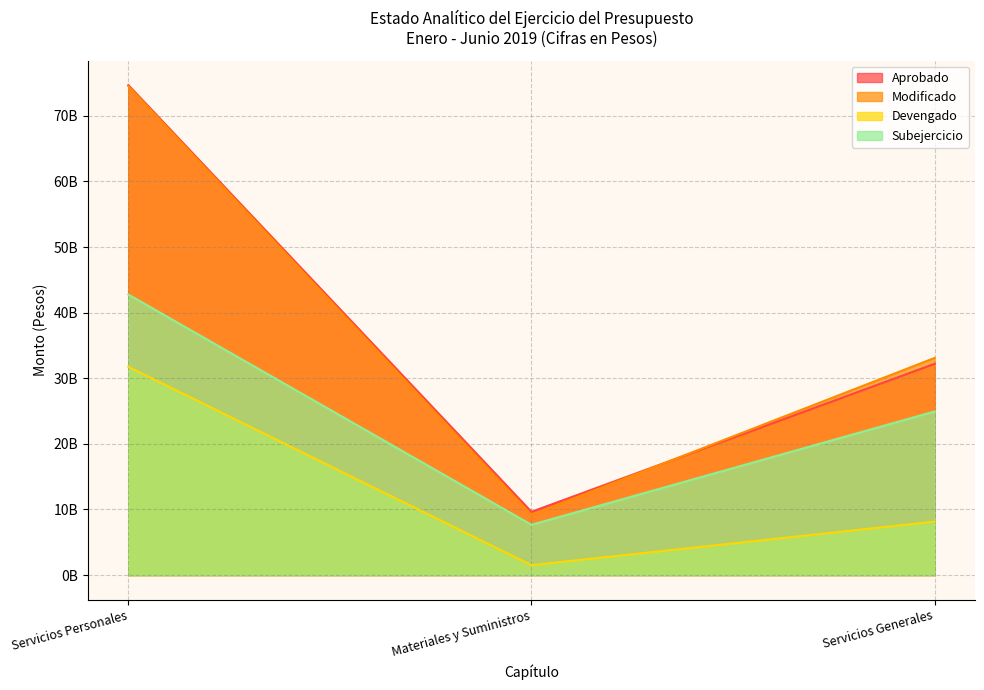

What is the minimum value shown in the chart?

1513045817.6